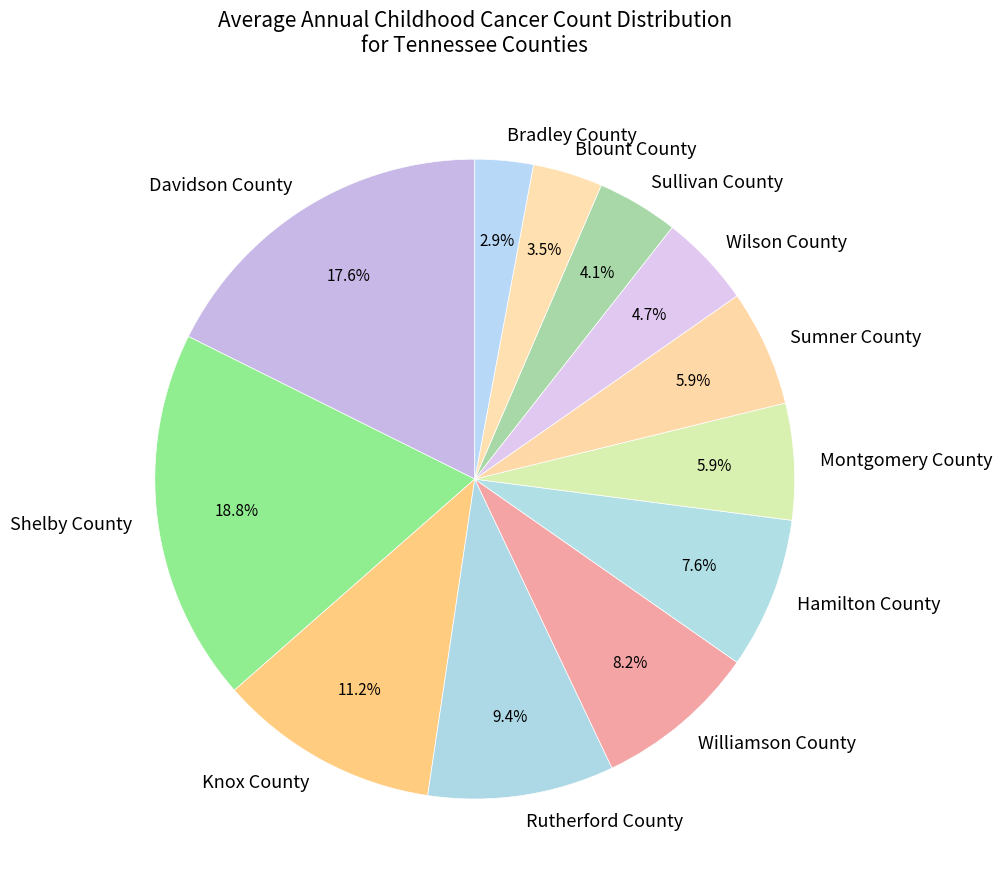

How many segments does this pie chart have?

12